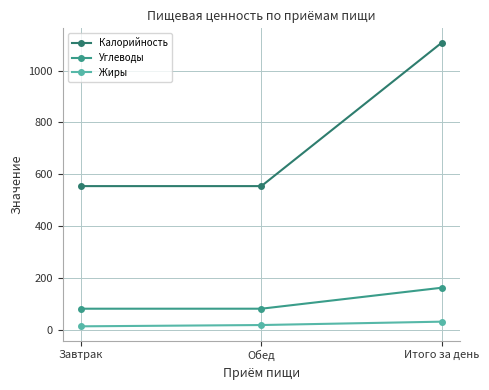

Reading right to left, what are all the values shown in this chart?

Калорийность: 1108	554	554
Углеводы: 162	81	81
Жиры: 31	18	13